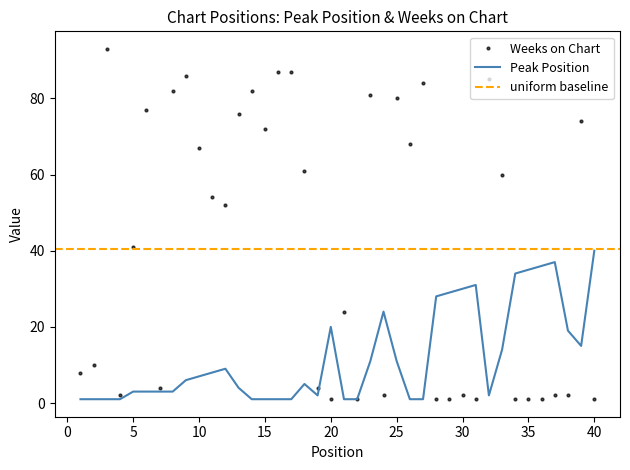

What is the difference between the Weeks on Chart values at 26 and 13?

8